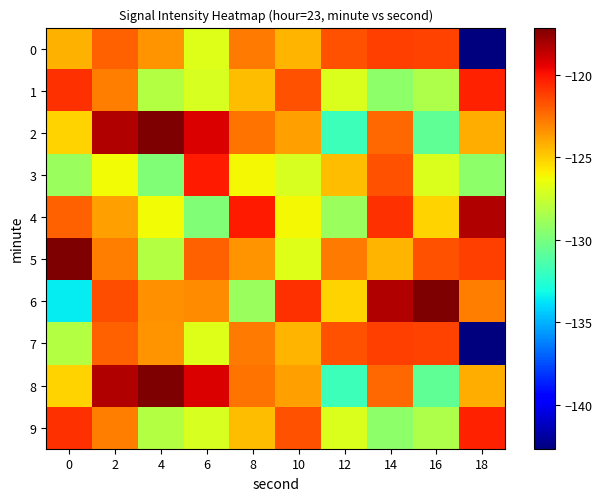

Reading left to right, what are all the values shown in this chart?

0: 0=-124.3	2=-122.1	4=-123.5	6=-126.8	8=-122.8	10=-124.4	12=-121.7	14=-121.1	16=-121.3	18=-142.7
1: 0=-120.8	2=-122.9	4=-128.2	6=-127.1	8=-124.5	10=-121.6	12=-127.0	14=-129.4	16=-128.4	18=-120.4
2: 0=-125.1	2=-118.2	4=-117.1	6=-119.2	8=-122.6	10=-123.8	12=-131.8	14=-122.3	16=-130.7	18=-124.2
3: 0=-128.9	2=-126.2	4=-129.8	6=-120.2	8=-126.1	10=-127.1	12=-124.5	14=-121.6	16=-127.0	18=-129.4
4: 0=-122.1	2=-123.8	4=-126.2	6=-129.8	8=-120.2	10=-126.1	12=-128.9	14=-120.8	16=-125.1	18=-118.2
5: 0=-117.1	2=-122.9	4=-128.2	6=-122.1	8=-123.5	10=-126.8	12=-122.8	14=-124.4	16=-121.7	18=-121.1
6: 0=-133.6	2=-121.6	4=-123.3	6=-123.3	8=-128.9	10=-120.8	12=-125.1	14=-118.2	16=-117.1	18=-122.9
7: 0=-128.2	2=-122.1	4=-123.5	6=-126.8	8=-122.8	10=-124.4	12=-121.7	14=-121.1	16=-121.3	18=-142.7
8: 0=-125.1	2=-118.2	4=-117.1	6=-119.2	8=-122.6	10=-123.8	12=-131.8	14=-122.3	16=-130.7	18=-124.2
9: 0=-120.8	2=-122.9	4=-128.2	6=-127.1	8=-124.5	10=-121.6	12=-127.0	14=-129.4	16=-128.4	18=-120.4